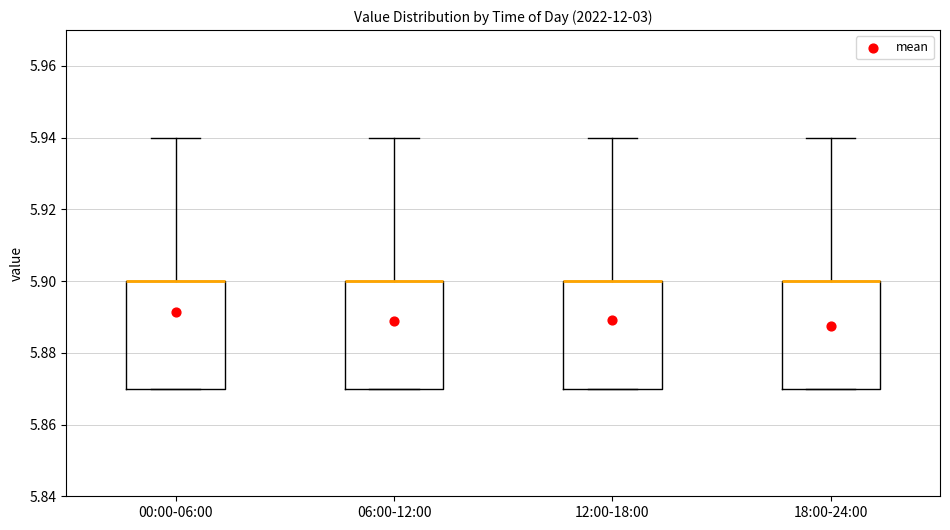

Reading left to right, read every box against the y-axis: the position of its median line, the range the box covers, and the ends of its whiskers. The values are not printed on the chart, so give them approximately, as read against the axis.

00:00-06:00: median 5.90 (drawn on the box's upper edge), box 5.87 to 5.90, whiskers 5.87 to 5.94
06:00-12:00: median 5.90 (drawn on the box's upper edge), box 5.87 to 5.90, whiskers 5.87 to 5.94
12:00-18:00: median 5.90 (drawn on the box's upper edge), box 5.87 to 5.90, whiskers 5.87 to 5.94
18:00-24:00: median 5.90 (drawn on the box's upper edge), box 5.87 to 5.90, whiskers 5.87 to 5.94